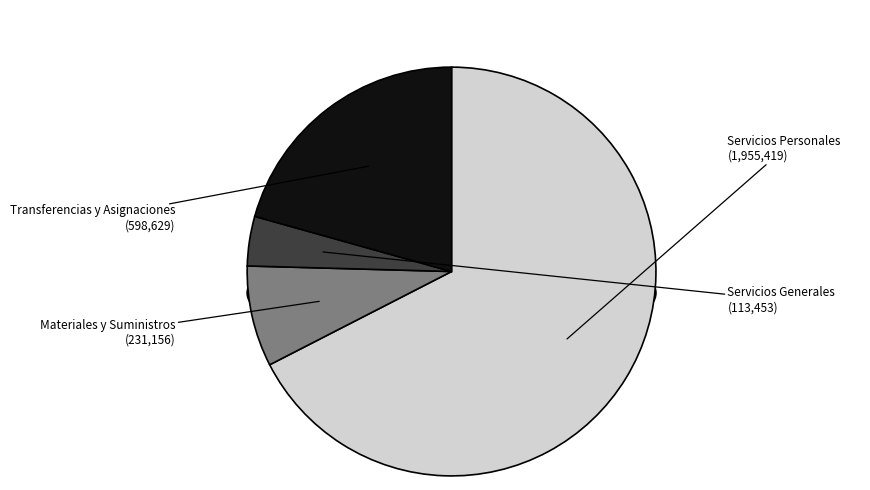

Count the number of slices in the pie.

4